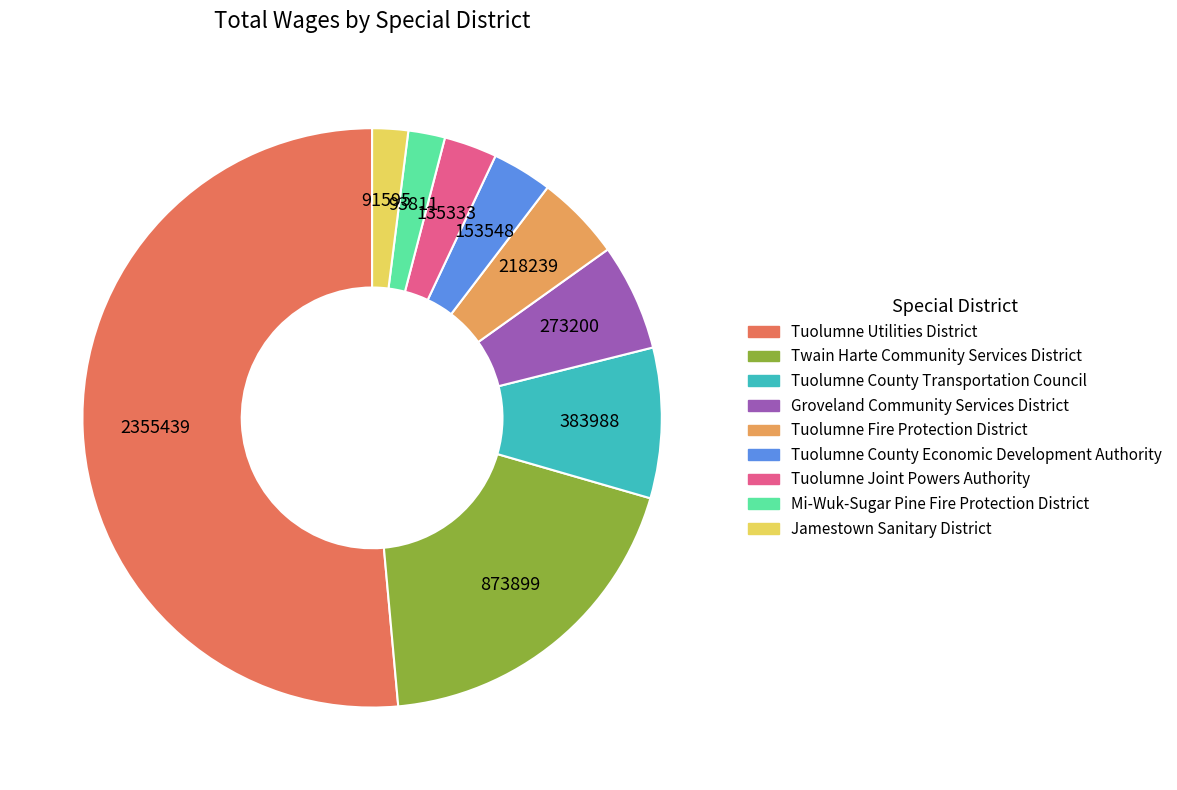

Does any single category account for the majority?

Yes